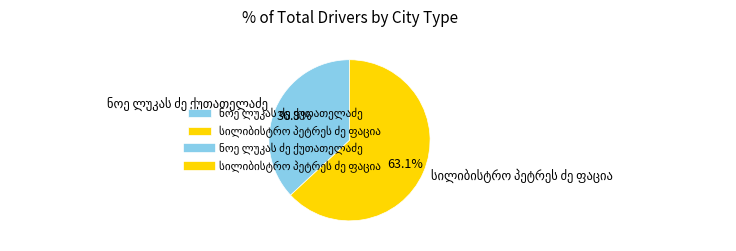

Is there a majority slice in this chart?

Yes